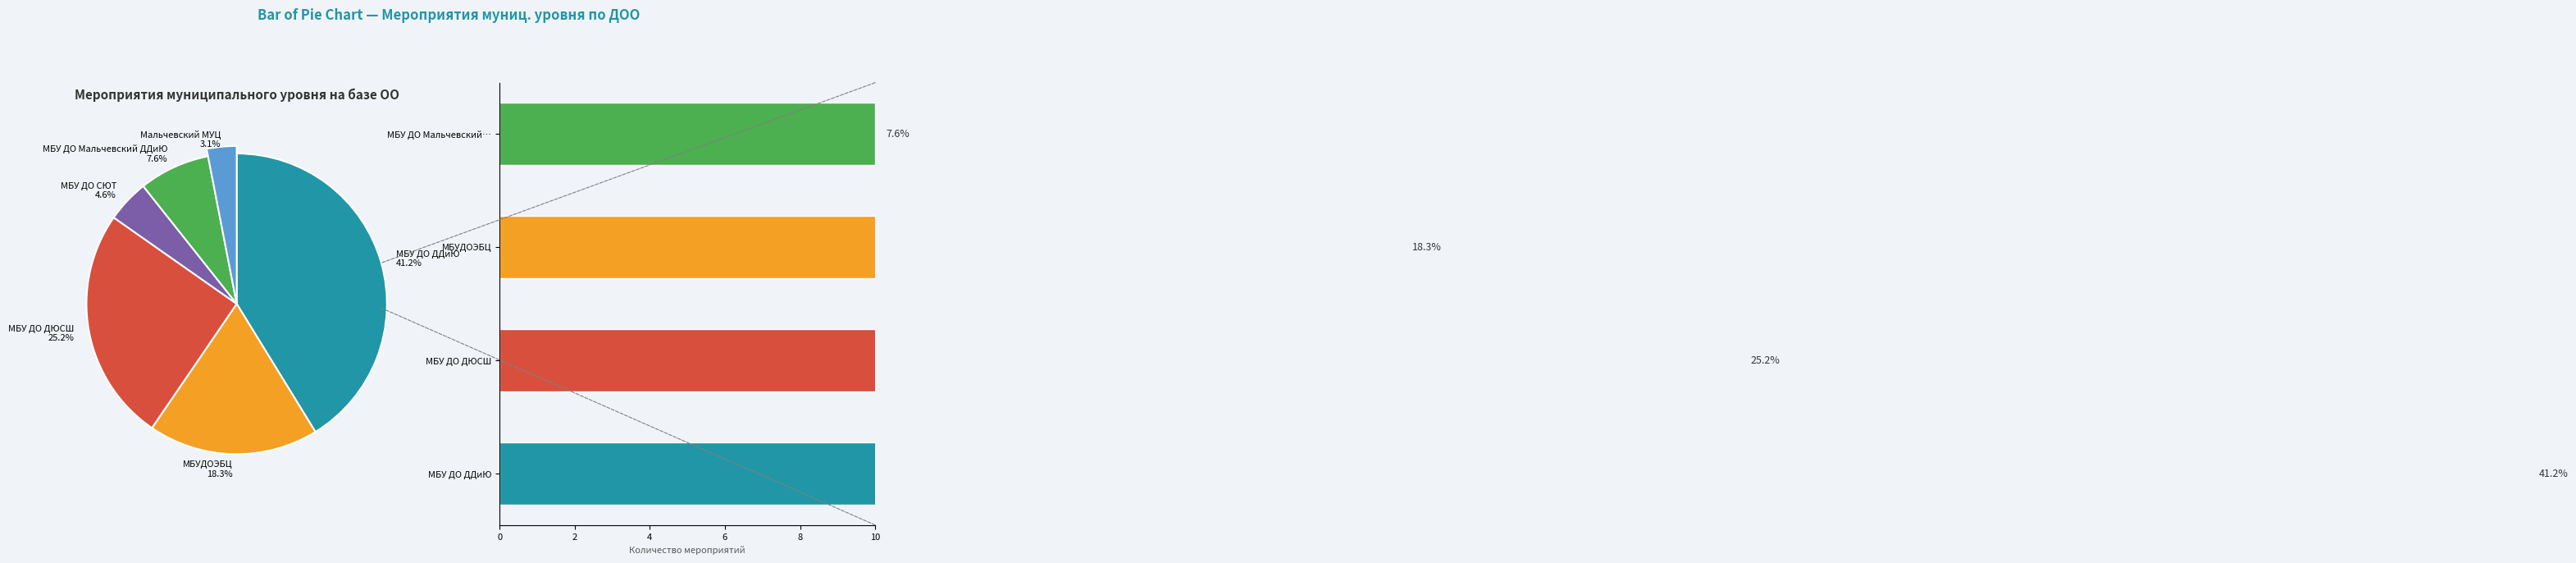

What percentage do МБУДОЭБЦ and МБУ ДО ДЮСШ together represent?

43.5%